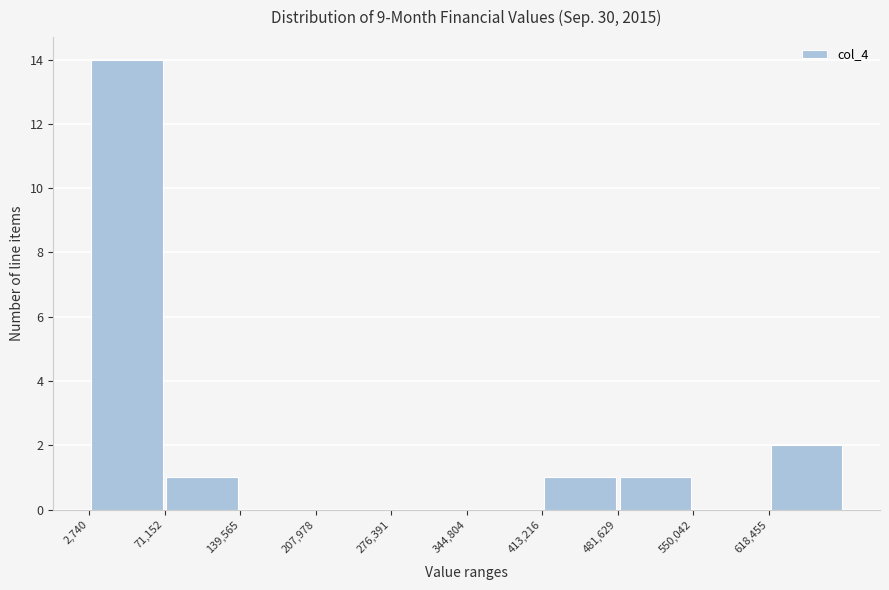

Reading left to right, transcribe this chart: for each bar, give the range it covers on the x-axis and its height. Neither the bar edges nor the heights are printed on the chart, so give them approximately, as read against the axes.

0 to 70000: 14
70000 to 140000: 1
140000 to 210000: 0
210000 to 280000: 0
280000 to 340000: 0
340000 to 410000: 0
410000 to 480000: 1
480000 to 550000: 1
550000 to 620000: 0
620000 to 690000: 2